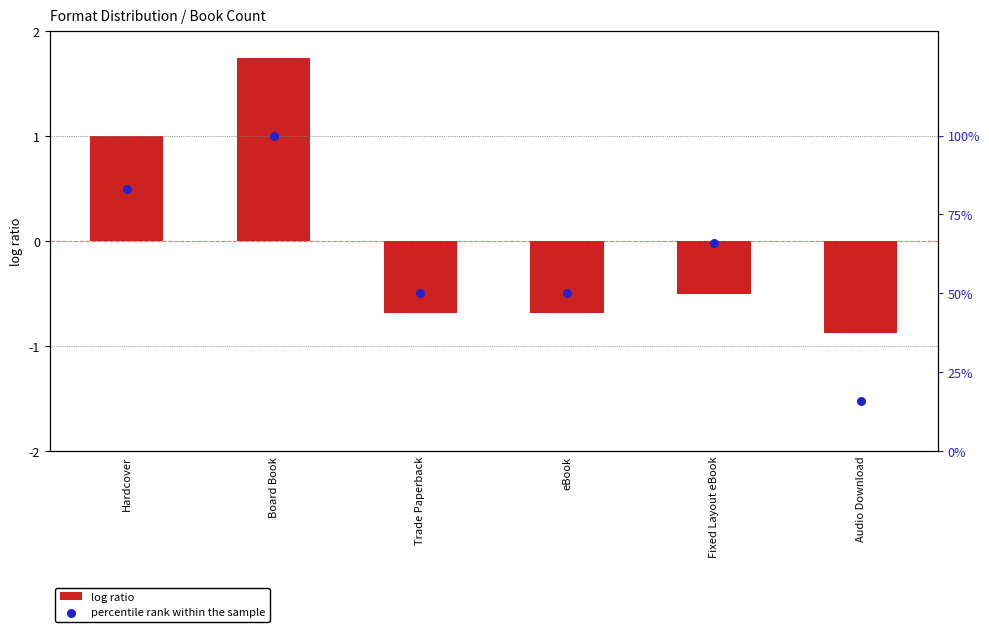

Which series has the widest spread of Y values?

percentile rank within the sample